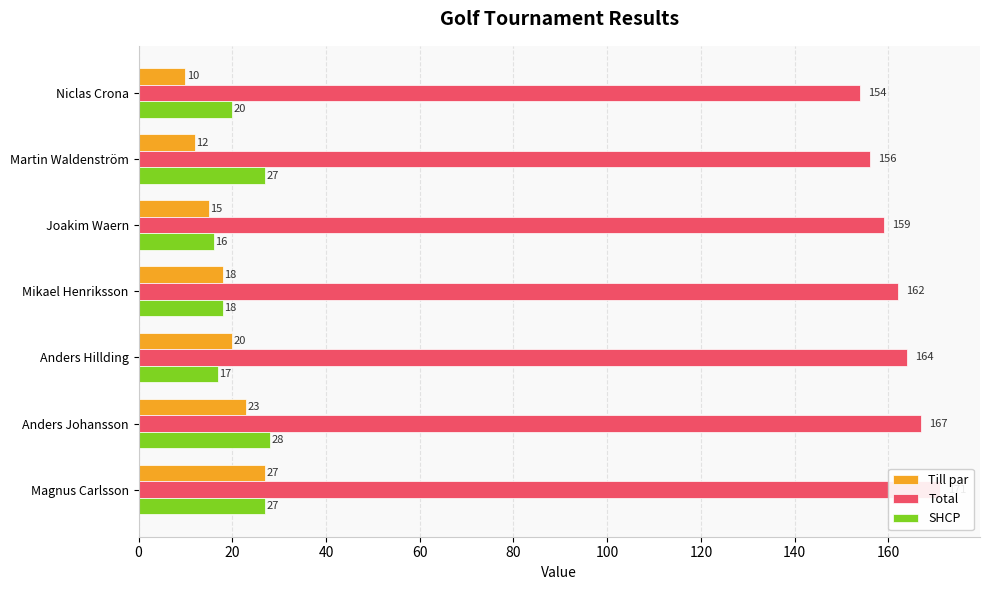

What is the maximum value shown in the chart?

171